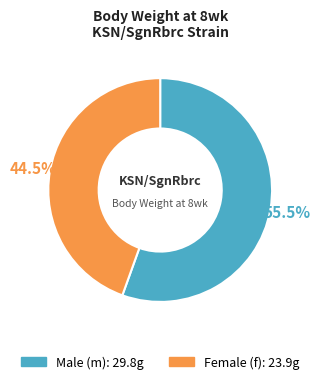

Is there any slice that represents more than half of the pie?

Yes